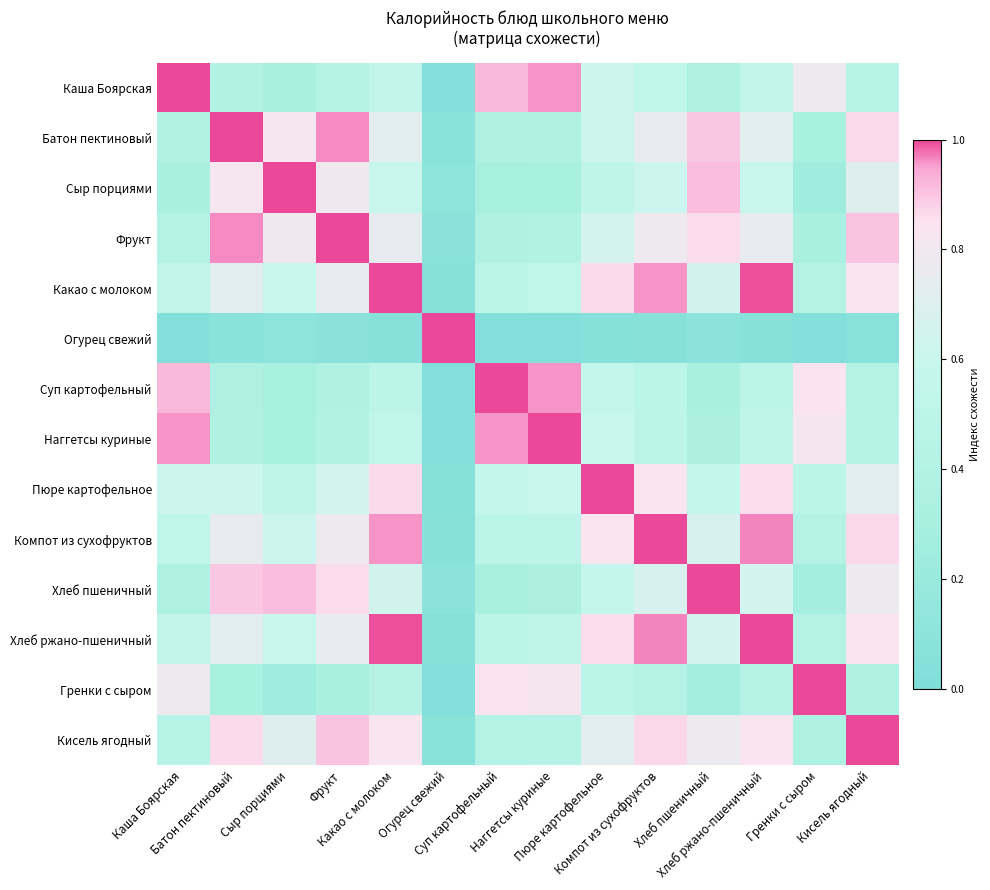

What is the spread (max minus min) of values at Огурец свежий?

1.0